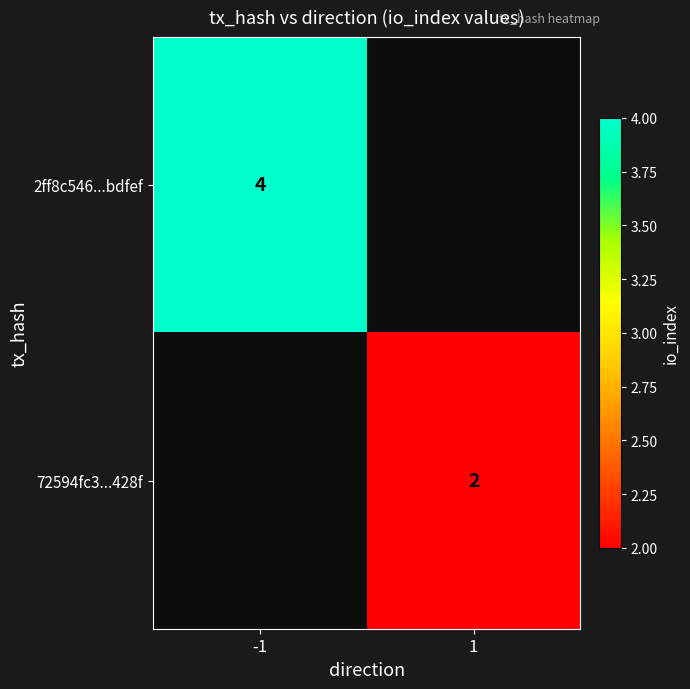

True or false: 72594fc3...428f has a value of 2 at 1.

True